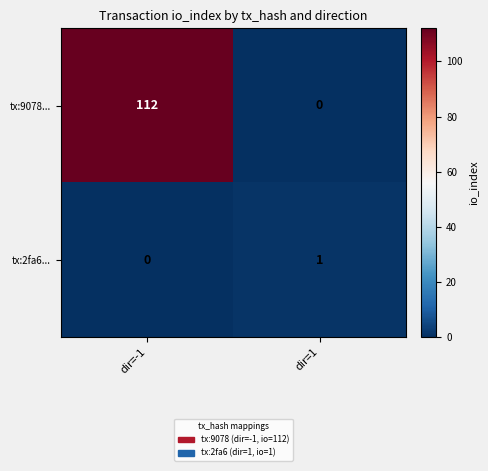

At how many categories does at least one series exceed 40?

1